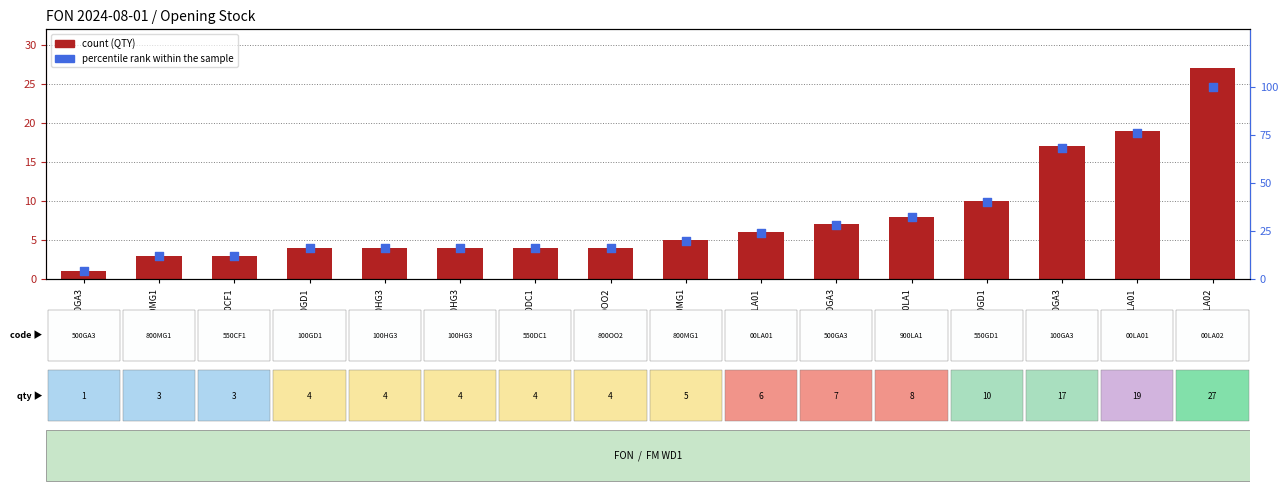

What is the total value across all series at AME1P1100HG3?

20